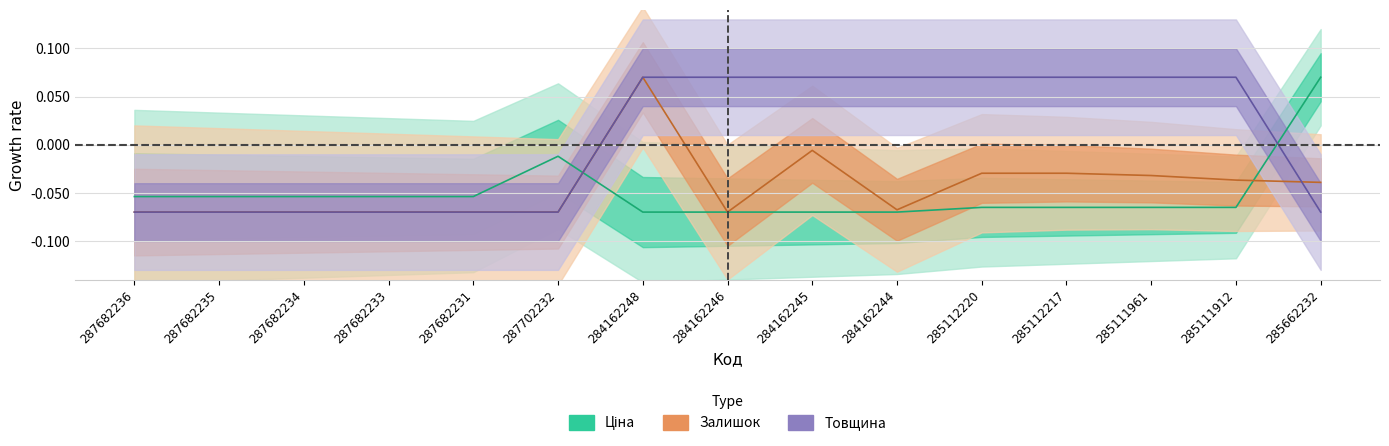

How many intersections are there between Залишок and Товщина?

1